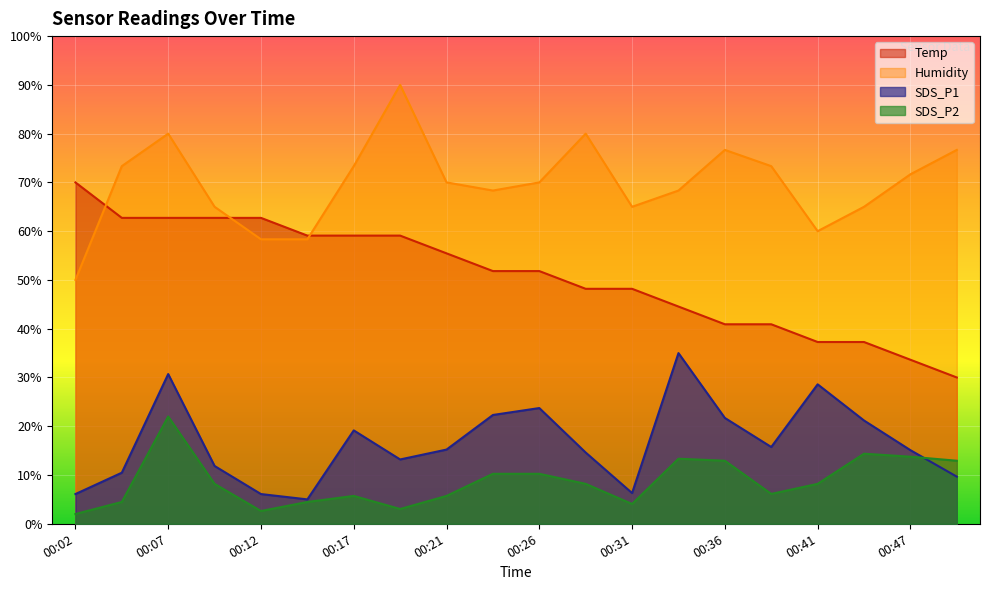

Reading left to right, transcribe all the data shown in this chart.

Temp: 70.0	62.7	62.7	62.7	62.7	59.1	59.1	59.1	55.5	51.8	51.8	48.2	48.2	44.5	40.9	40.9	37.3	37.3	33.6	30.0
Humidity: 50.0	73.3	80.0	65.0	58.3	58.3	73.3	90.0	70.0	68.3	70.0	80.0	65.0	68.3	76.7	73.3	60.0	65.0	71.7	76.7
SDS_P1: 6.1	10.5	30.7	11.9	6.1	5.0	19.1	13.2	15.2	22.3	23.7	14.6	6.3	35.0	21.7	15.7	28.6	21.2	15.1	9.7
SDS_P2: 2.0	4.5	22.0	8.2	2.6	4.5	5.7	3.0	5.7	10.2	10.2	8.2	4.1	13.3	12.9	6.1	8.2	14.4	13.8	12.9